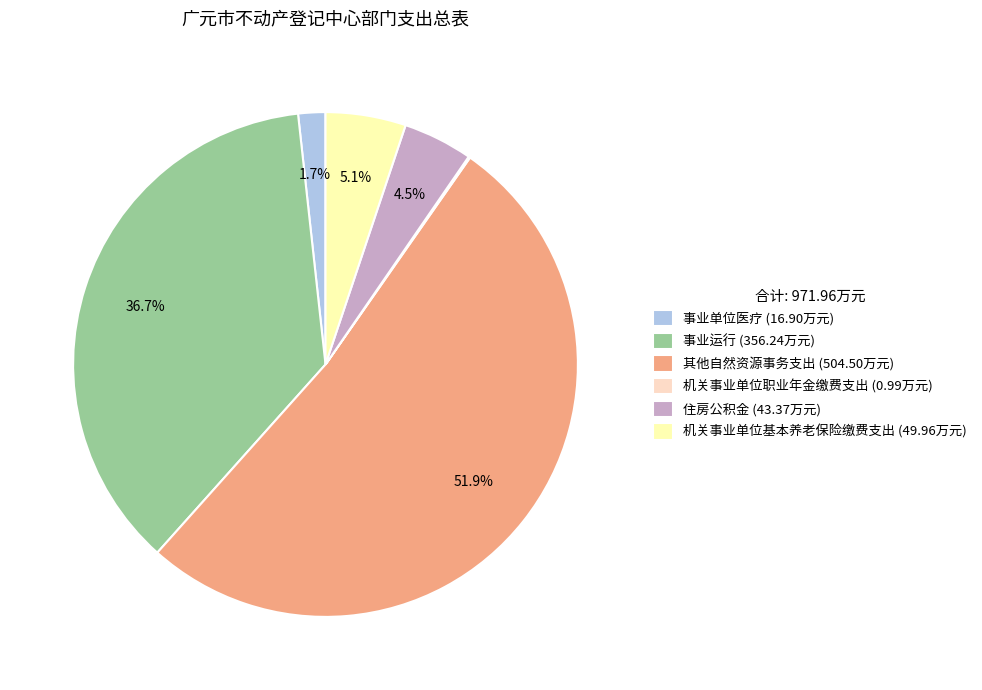

What is the largest slice in the pie chart?

其他自然资源事务支出